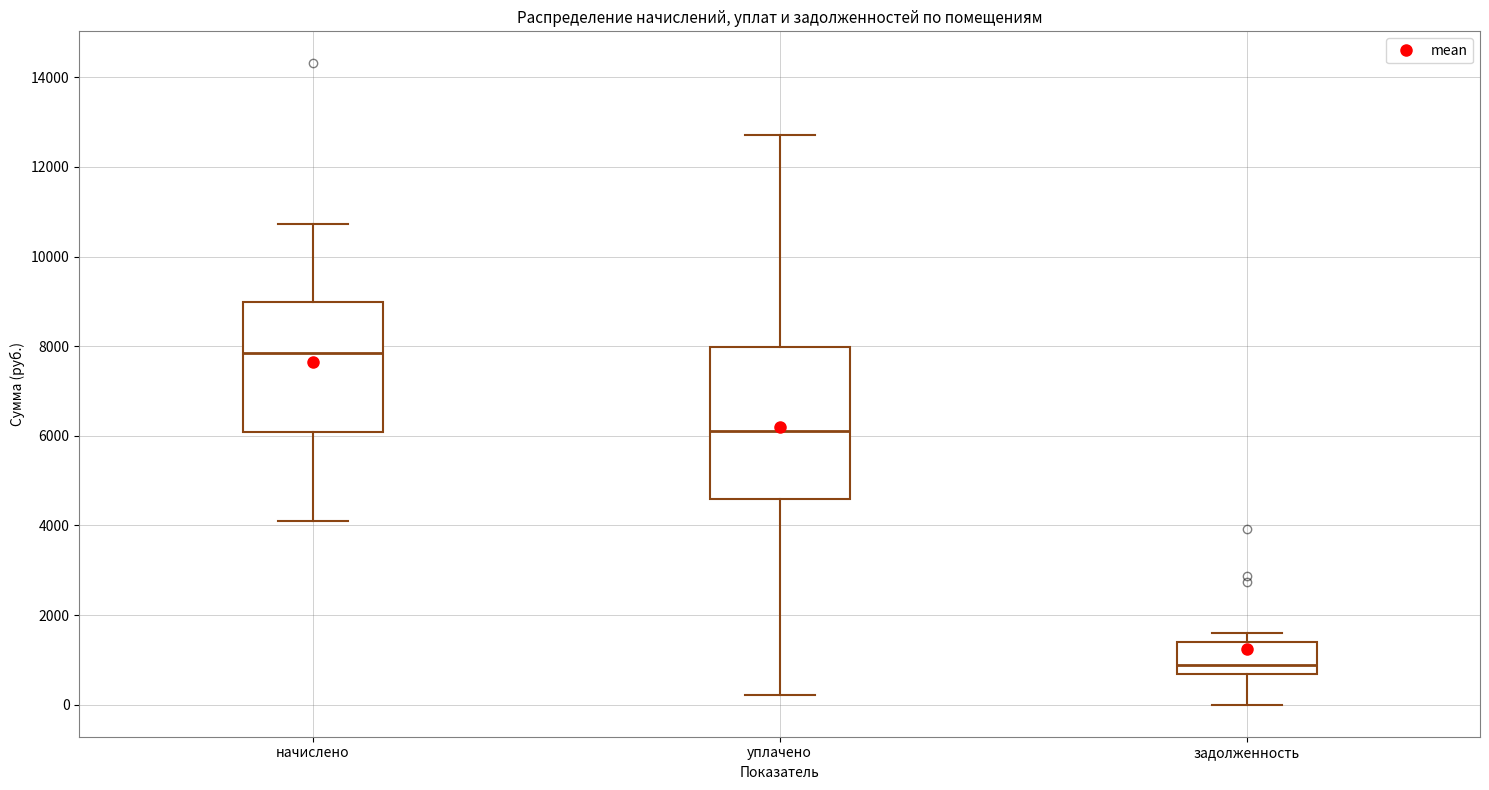

Reading left to right, read every box against the y-axis: the position of its median line, the range the box covers, and the ends of its whiskers. The values are not printed on the chart, so give them approximately, as read against the axis.

начислено: median 7800, box 6000 to 9000, whiskers 4000 to 10800
уплачено: median 6200, box 4600 to 8000, whiskers 200 to 12800
задолженность: median 800, box 600 to 1400, whiskers 0 to 1600